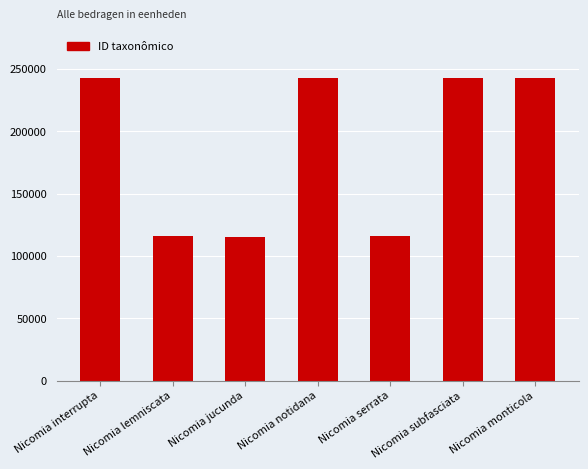

Approximately how many times larger is the value at Nicomia lemniscata compared to Nicomia monticola?

0.5